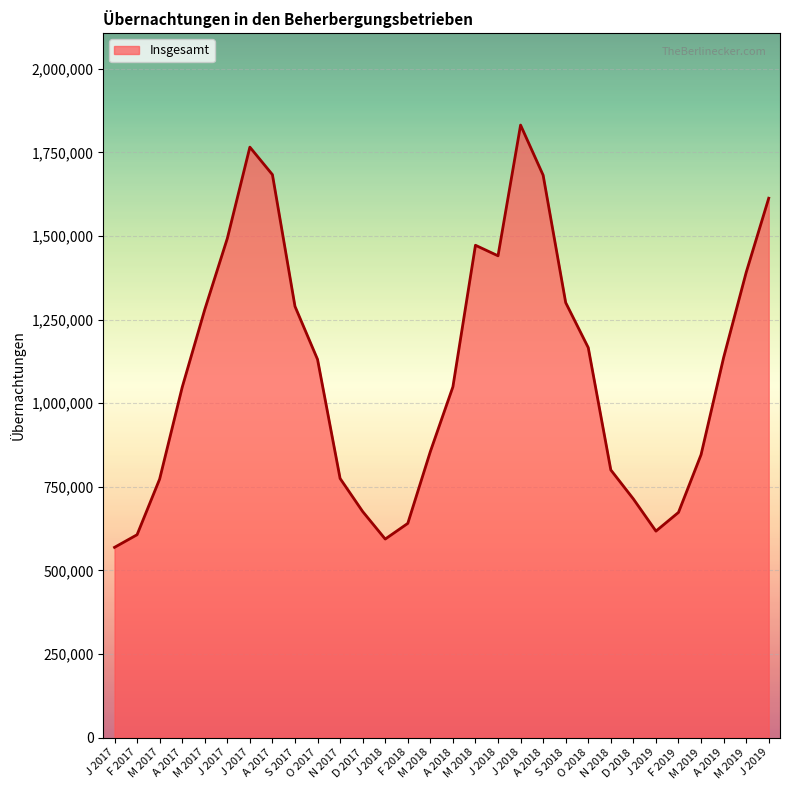

How many lines are shown in the chart?

1